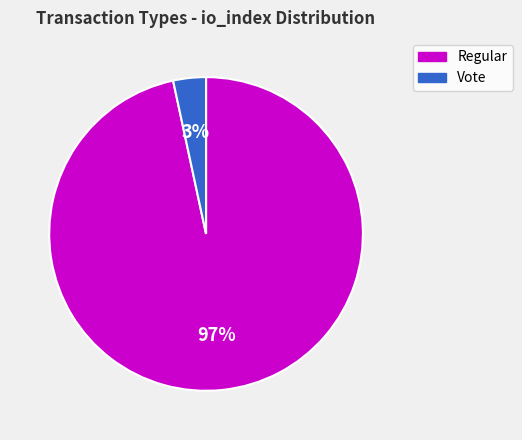

To the nearest percent, what is the combined percentage of Regular and Vote?

100%